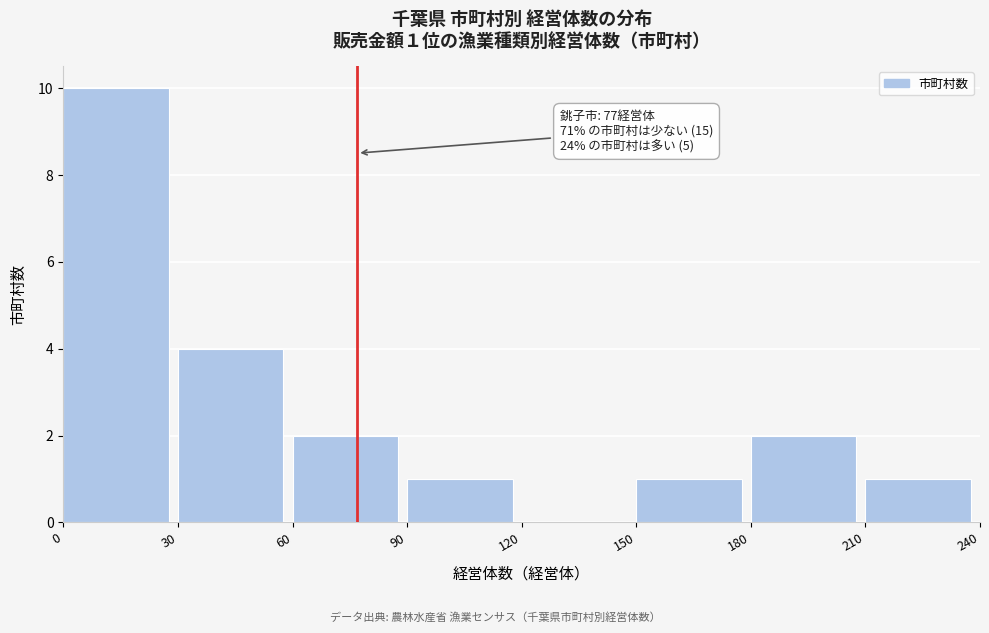

Over which range of the x-axis is the bar tallest?

0 to 30